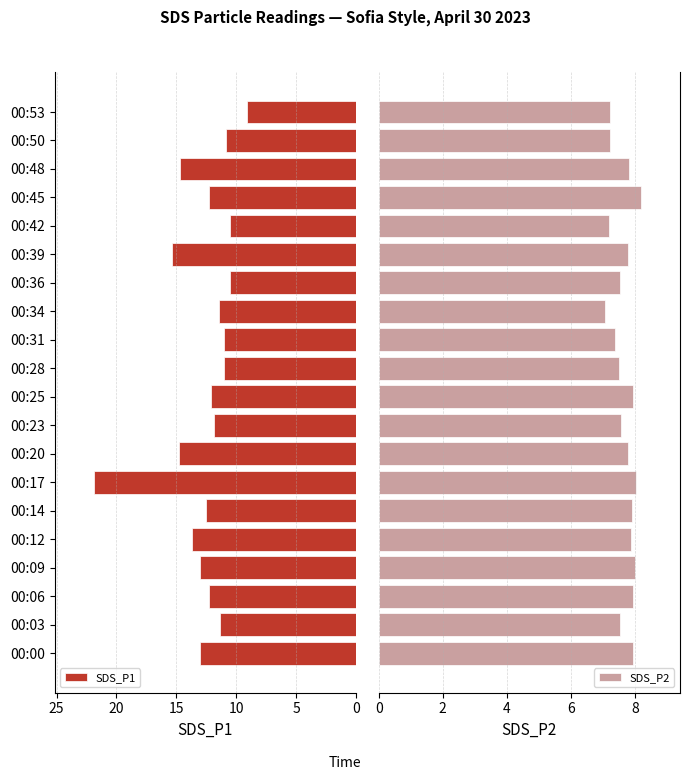

What is the sum of all SDS_P1 values?

253.2